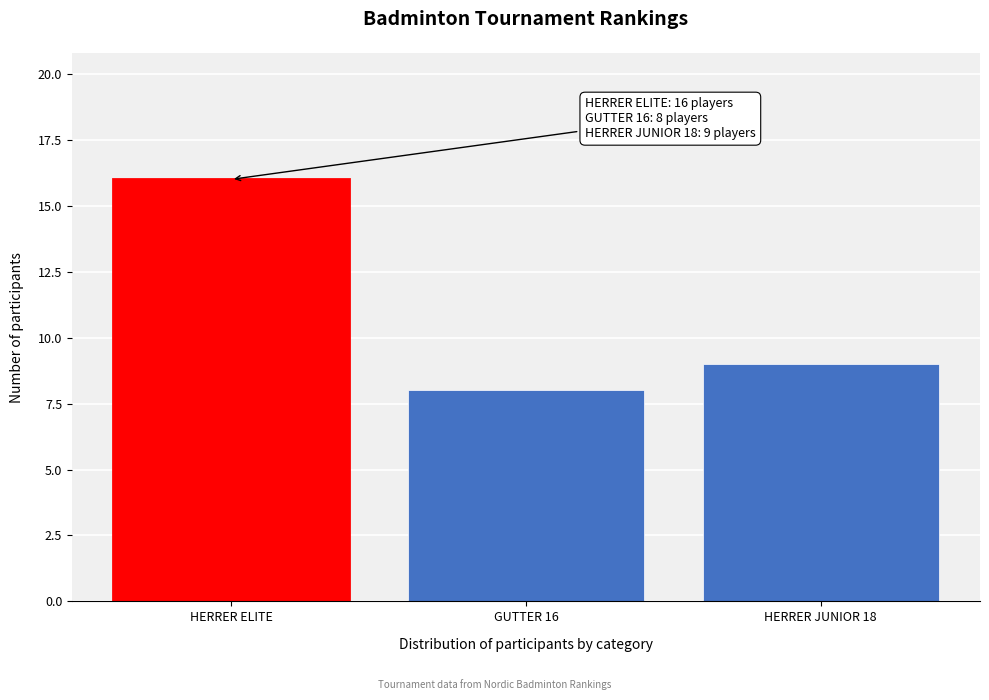

Reading right to left, list all the values displayed in this chart.

HERRER JUNIOR 18=9	GUTTER 16=8	HERRER ELITE=16